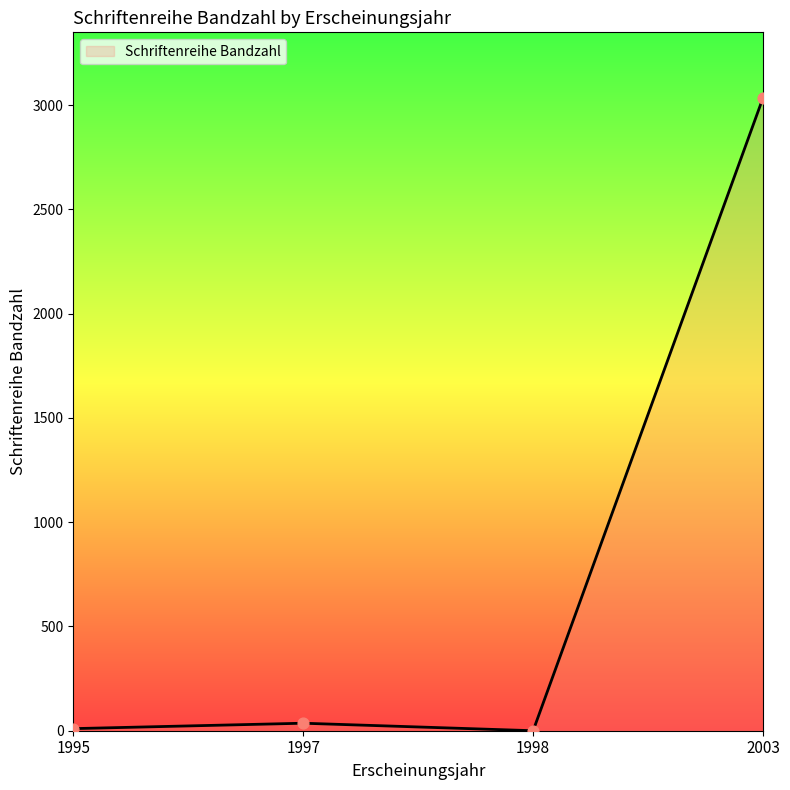

What is the change in value from 1995 to 1998?

-10